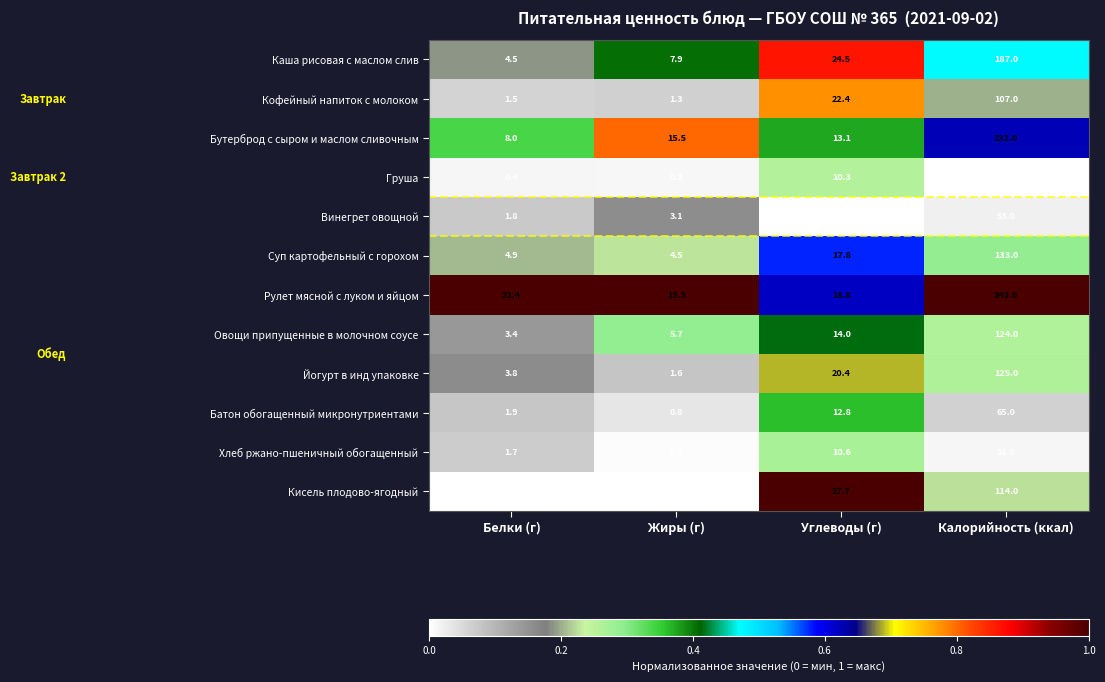

Which series has the largest range (max minus min)?

Рулет мясной с луком и яйцом